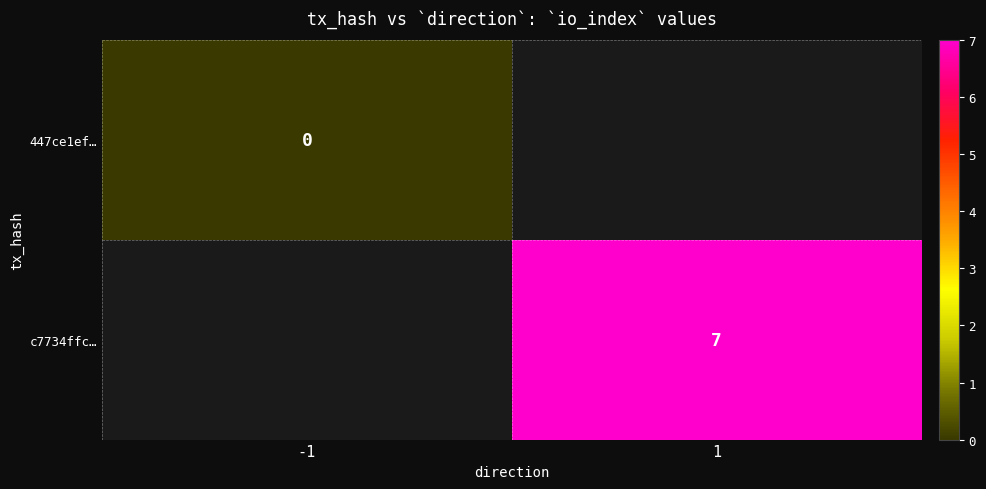

Is the value of 447ce1ef… at -1 greater than the value of c7734ffc… at 1?

No